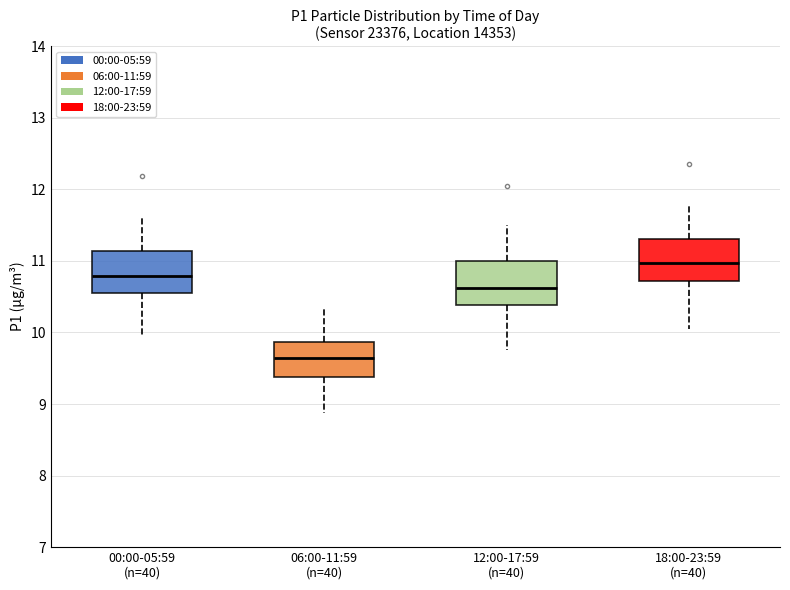

Where does the upper whisker of the box for 00:00-05:59 (n=40) end on the y-axis? The values are not printed on the chart, so give them approximately, as read against the axis.

11.6